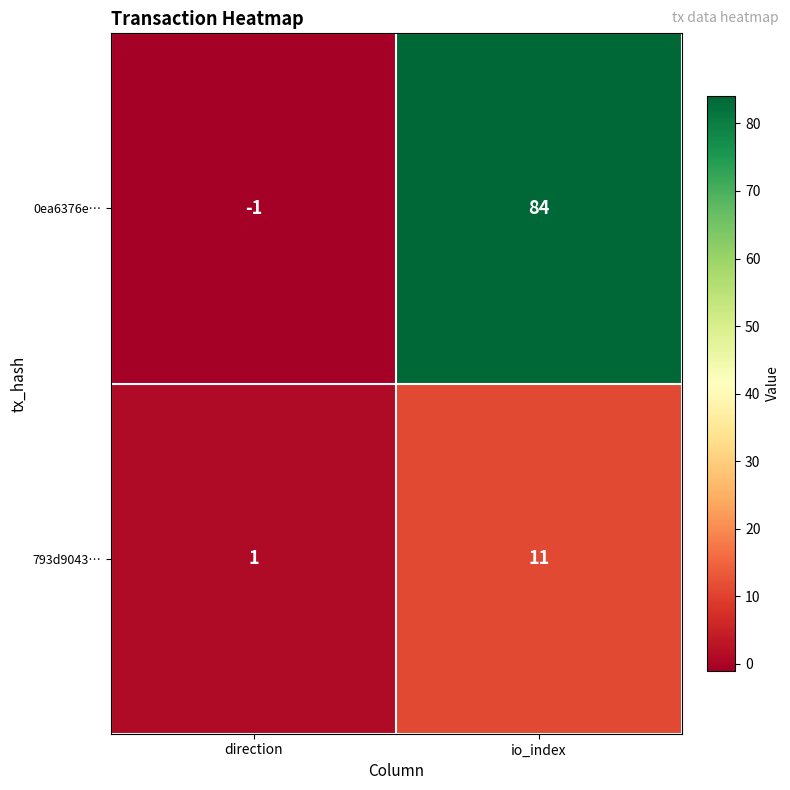

What is the difference between the highest and lowest values at direction?

2